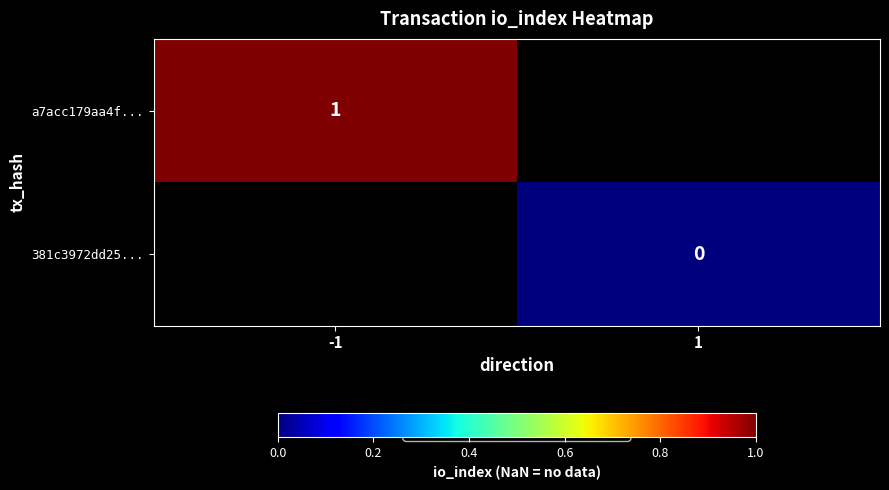

The value of a7acc179aa4f... at -1 is 1. True or false?

True